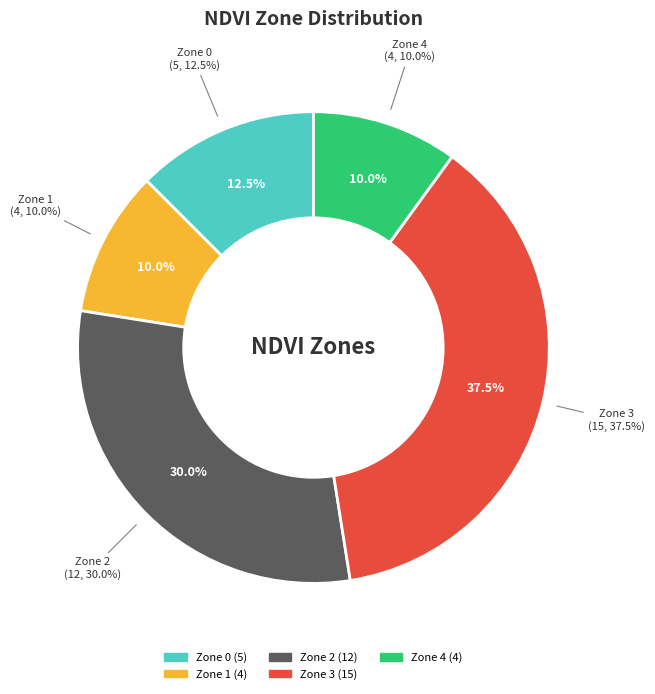

Which category has the smallest portion of the pie?

Zone 1